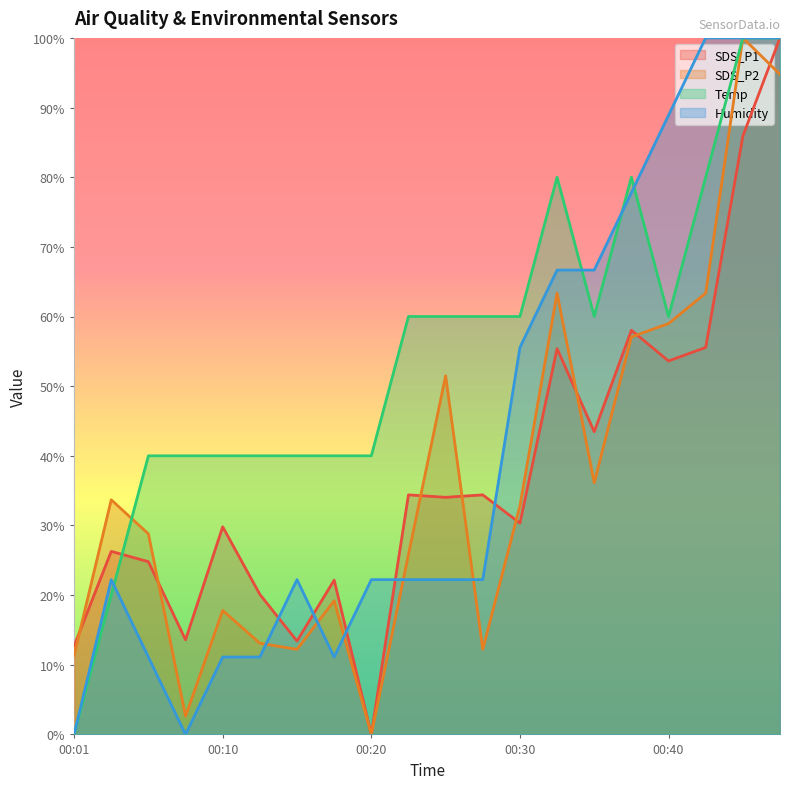

At which category is the sum across all series the highest?

00:47